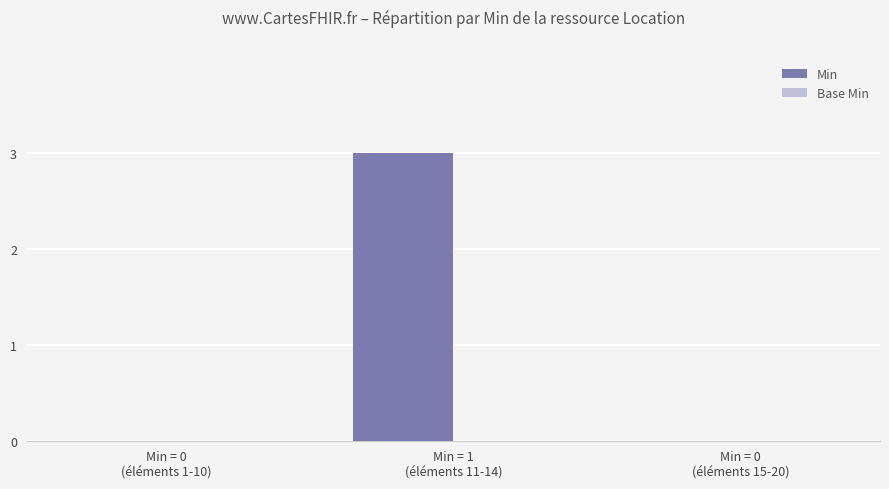

How many series are shown in this chart?

1